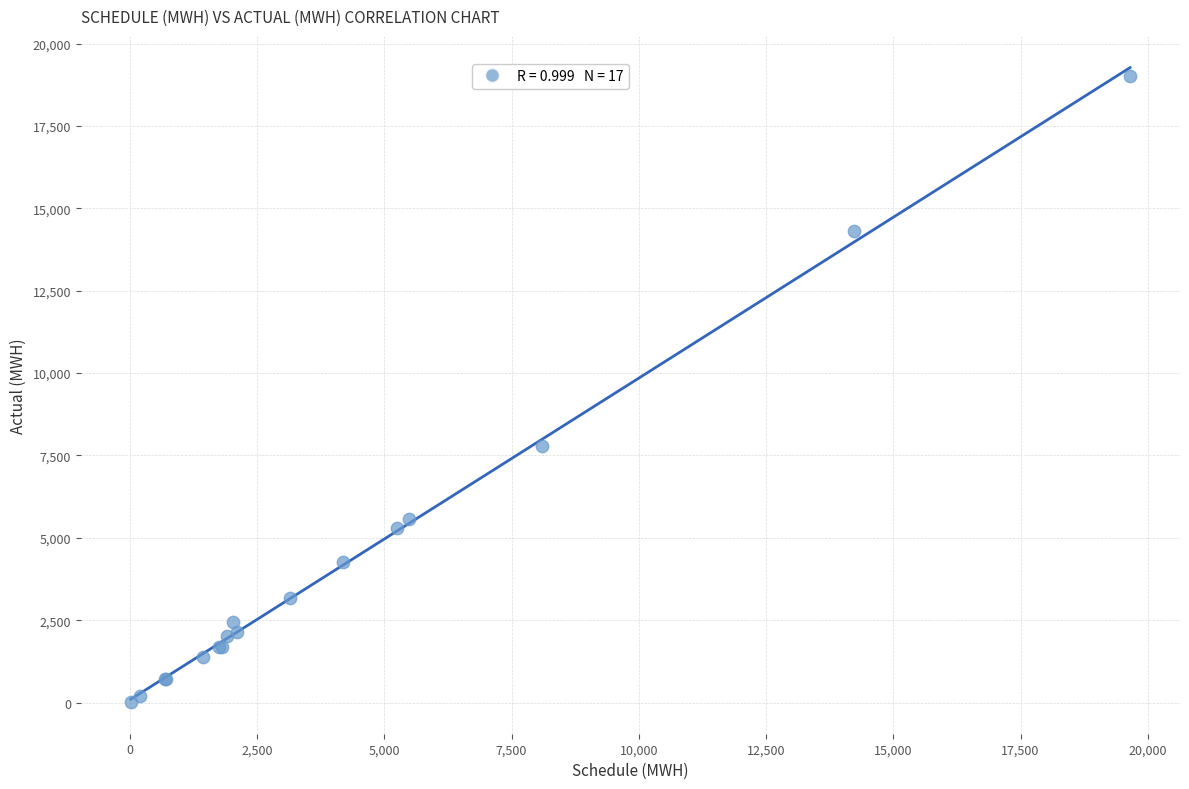

What Y value in the scatter plot is closest to 9518?

7800.3